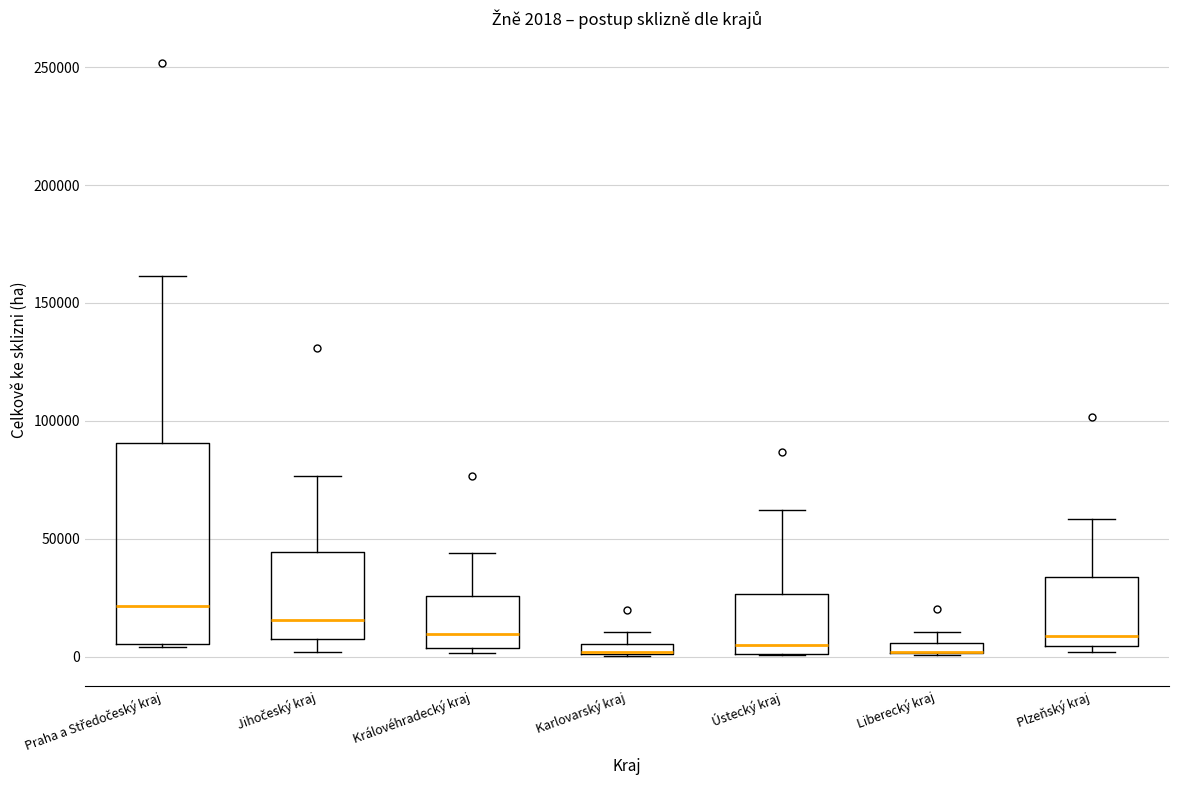

Which box is the tallest, from its lower edge to its upper edge?

Praha a Středočeský kraj